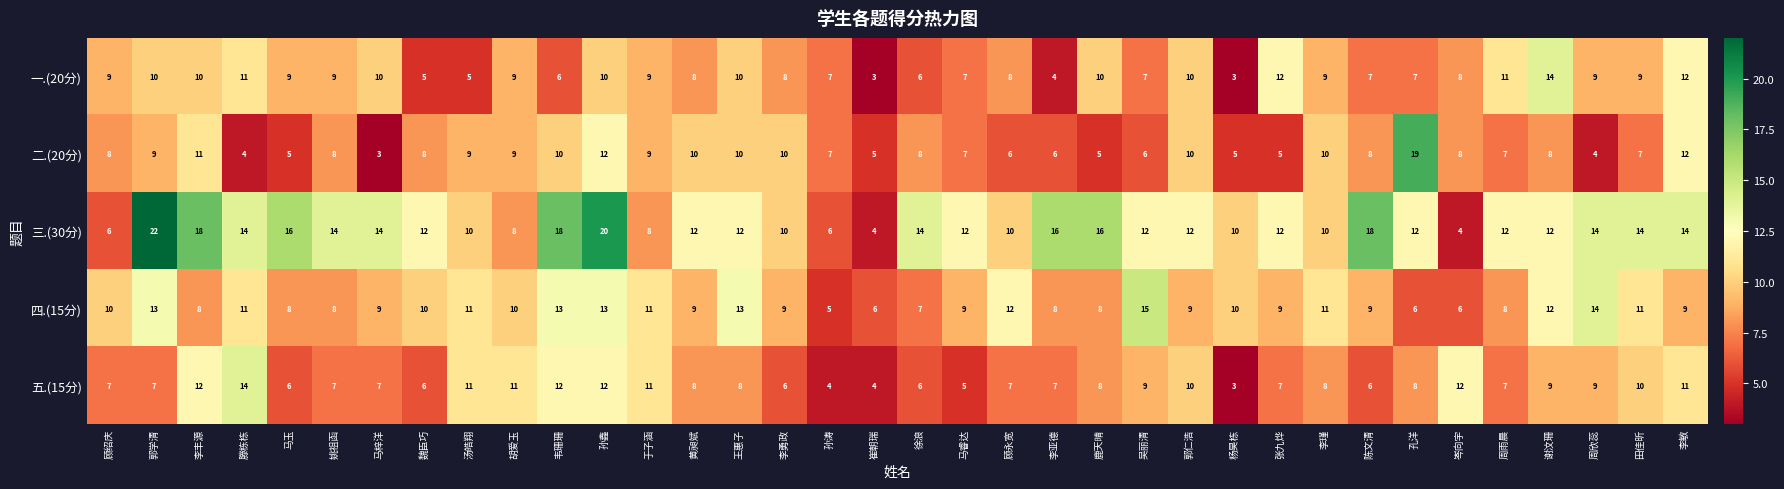

At 马梓洋, list the series in order from smallest to largest.

二.(20分), 五.(15分), 四.(15分), 一.(20分), 三.(30分)